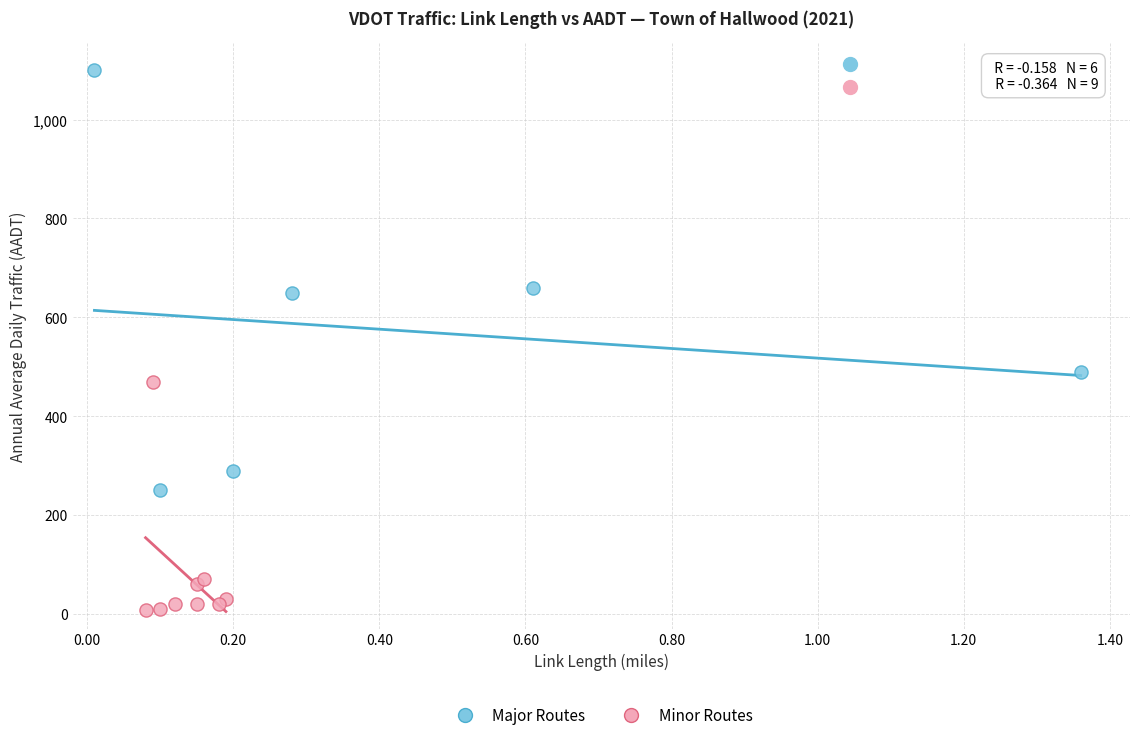

Which series reaches the minimum Y coordinate?

Minor Routes